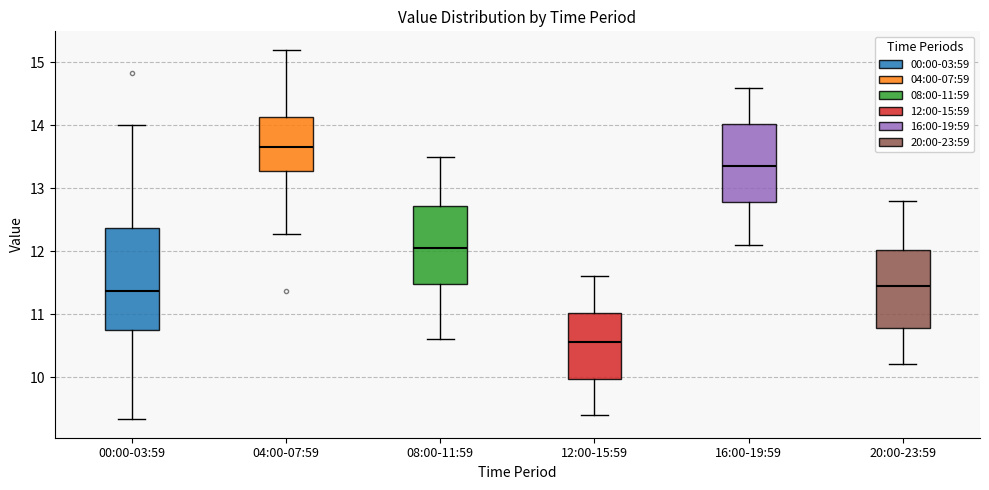

Where is the upper edge of the box for 08:00-11:59 on the y-axis? The values are not printed on the chart, so give them approximately, as read against the axis.

12.7